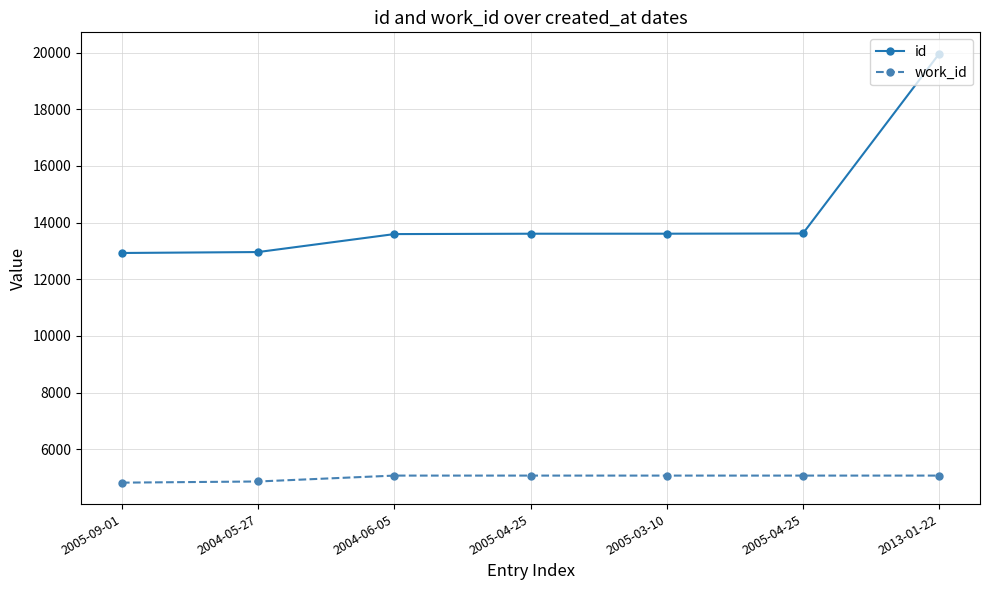

List the series in order of their peak value, lowest first.

work_id, id